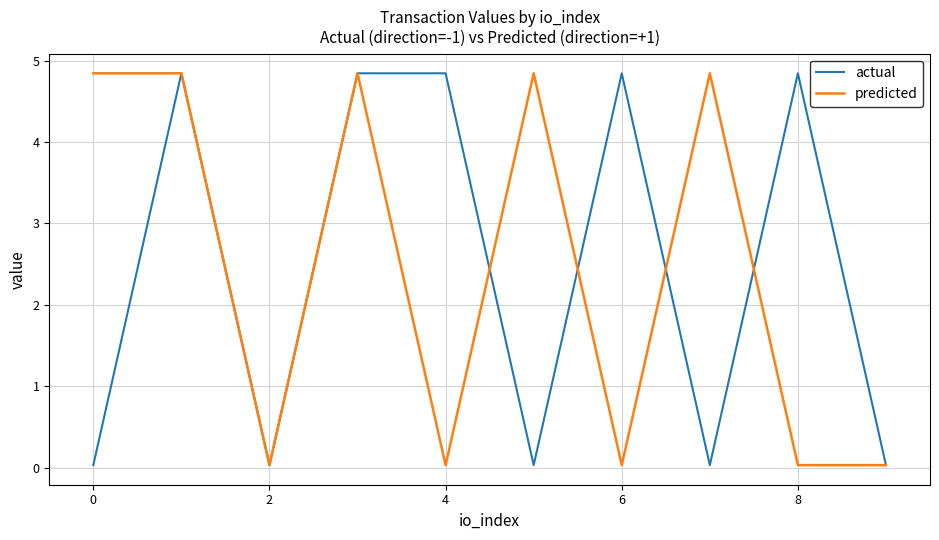

What is the maximum value for actual?

4.8